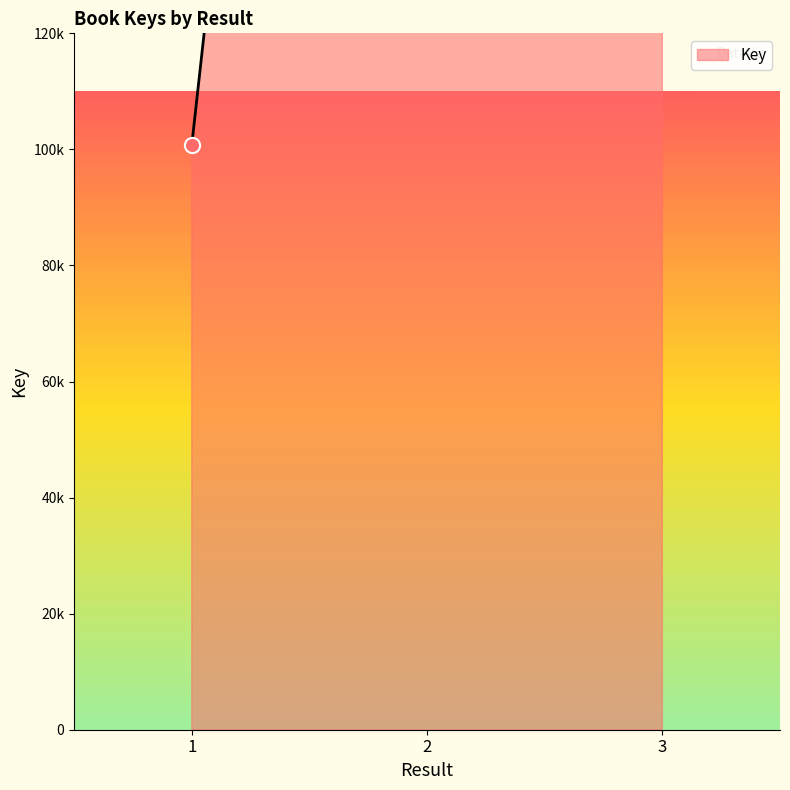

Which has a higher value, 3 or 1?

3